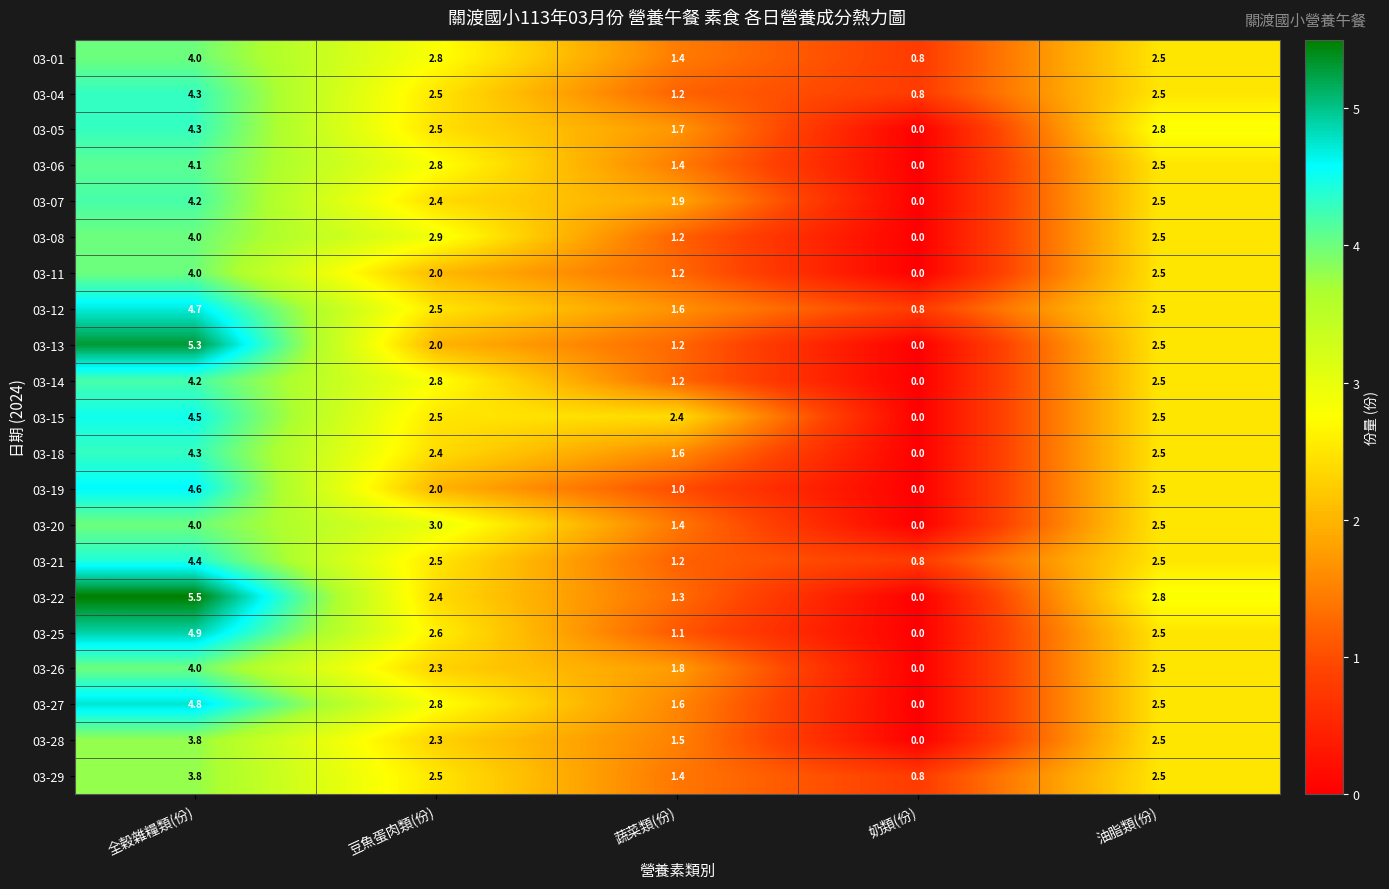

Is it true that 03-29 equals 2.5 at 油脂類(份)?

True